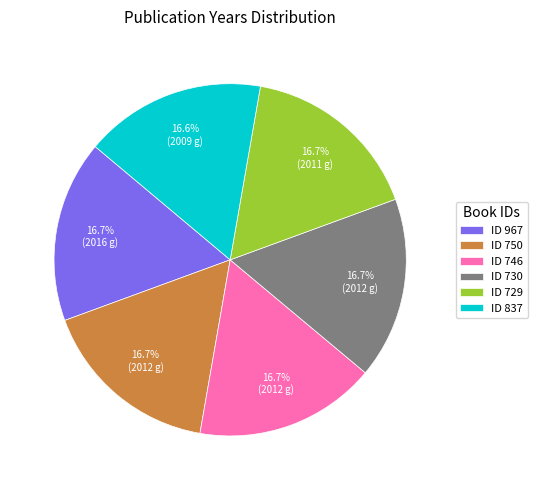

Is ID 730 the majority of the pie?

No